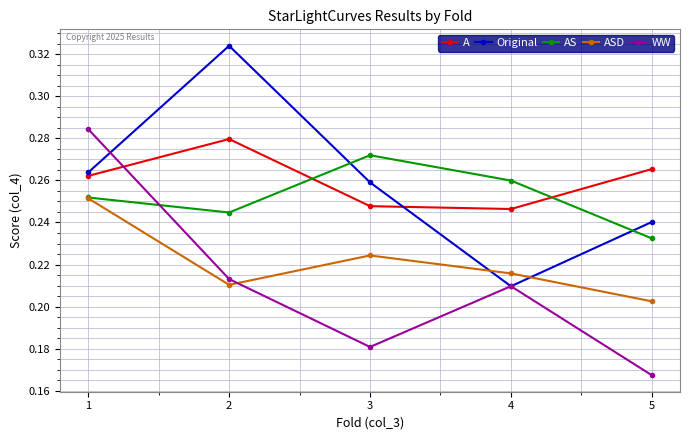

What are all the series names shown in the legend?

A, Original, AS, ASD, WW